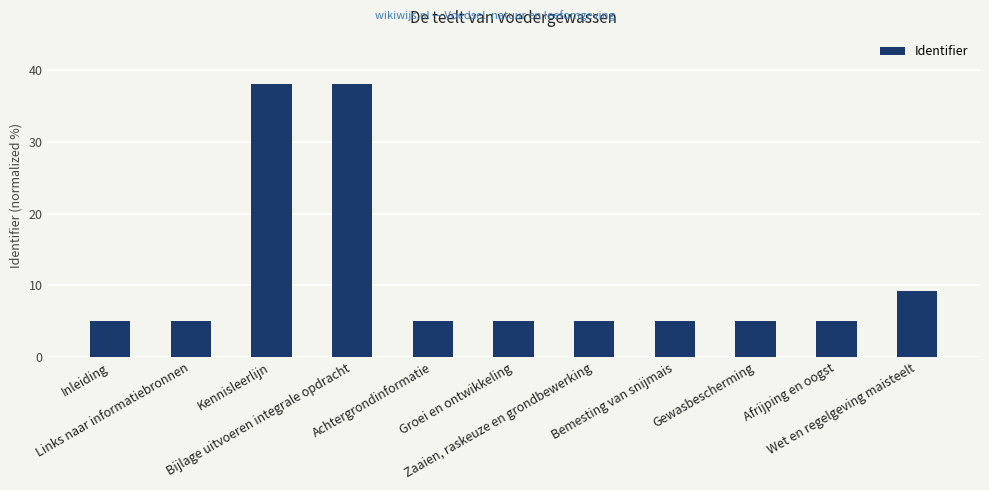

What is the label of the 9th bar from the right?

Kennisleerlijn